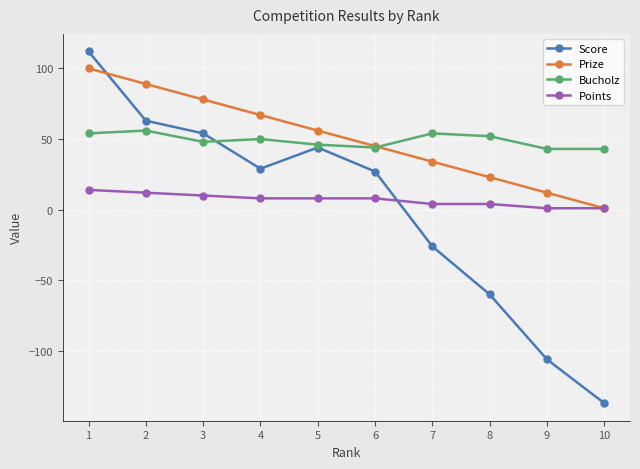

What is the lowest value of the Score series?

-137